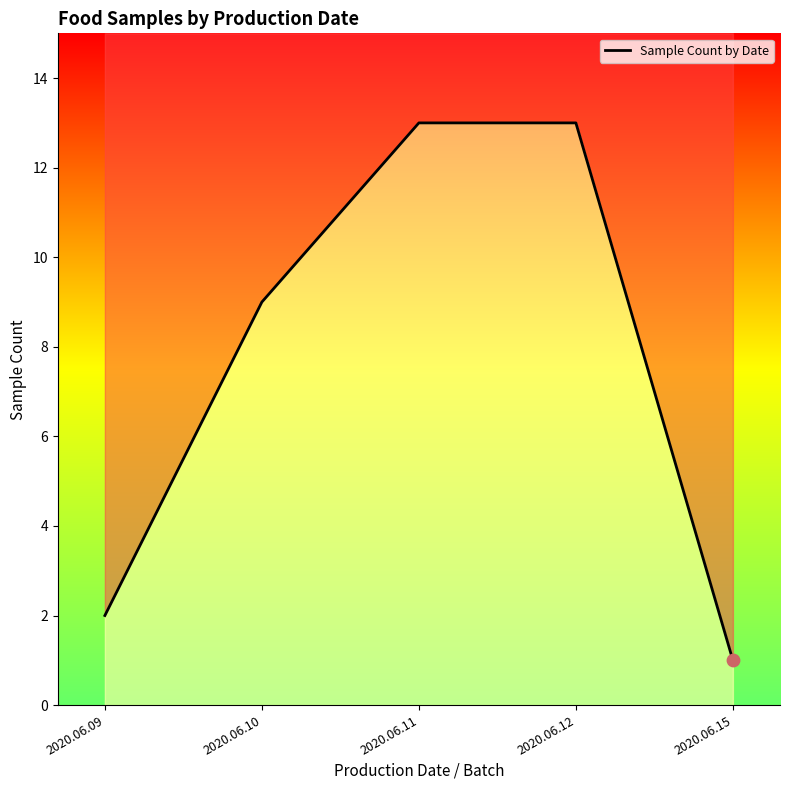

What is the ratio of the value at 2020.06.09 to the value at 2020.06.11?

0.2